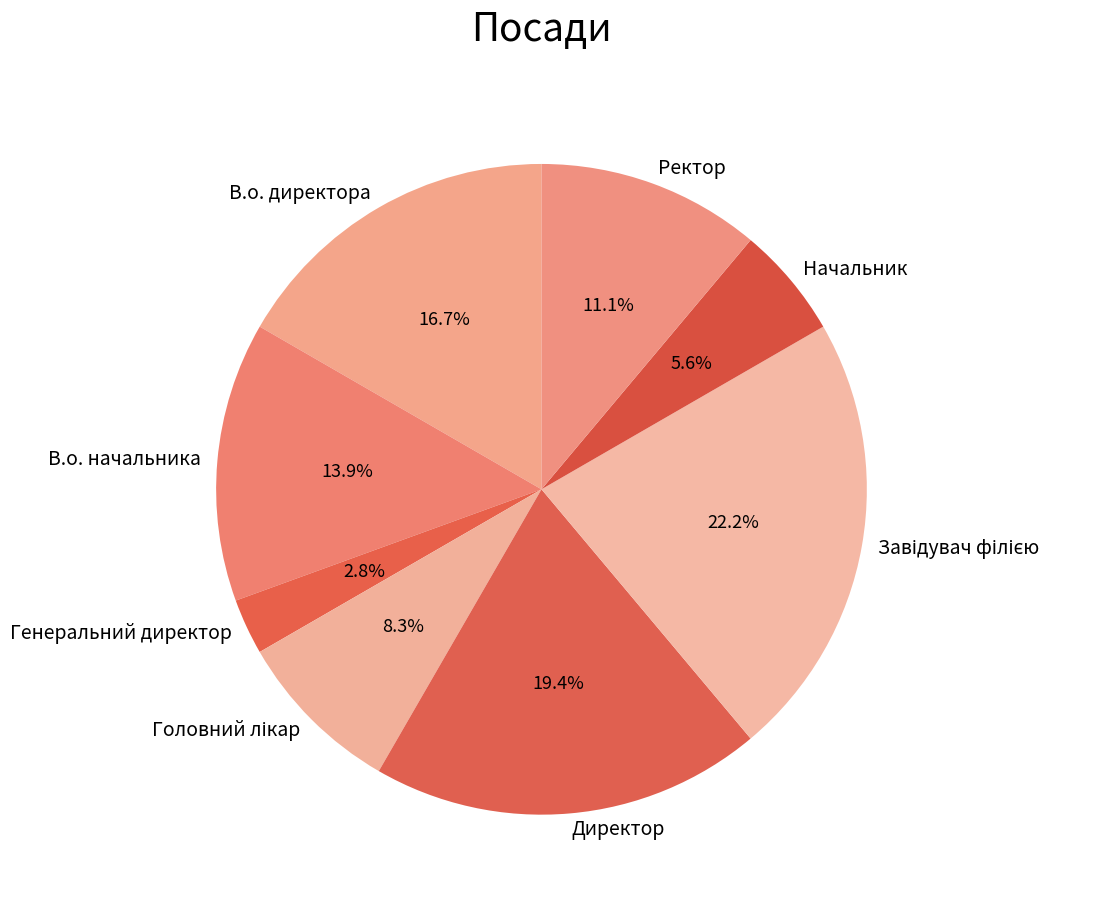

Does В.о. директора account for over 50% of the chart?

No